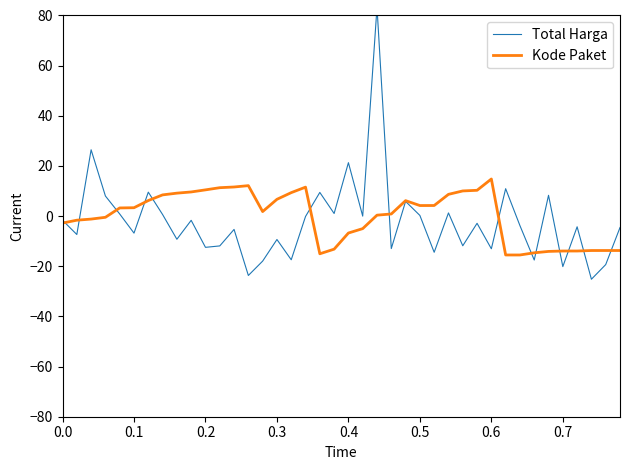

In Total Harga, how many points are higher than both neighbors (excluding endpoints)?

14